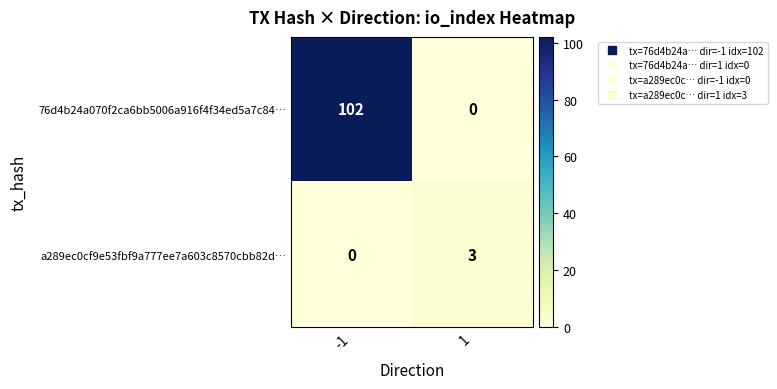

The value of 76d4b24a070f2ca6bb5006a916f4f34ed5a7c84… at 1 is 53. True or false?

False